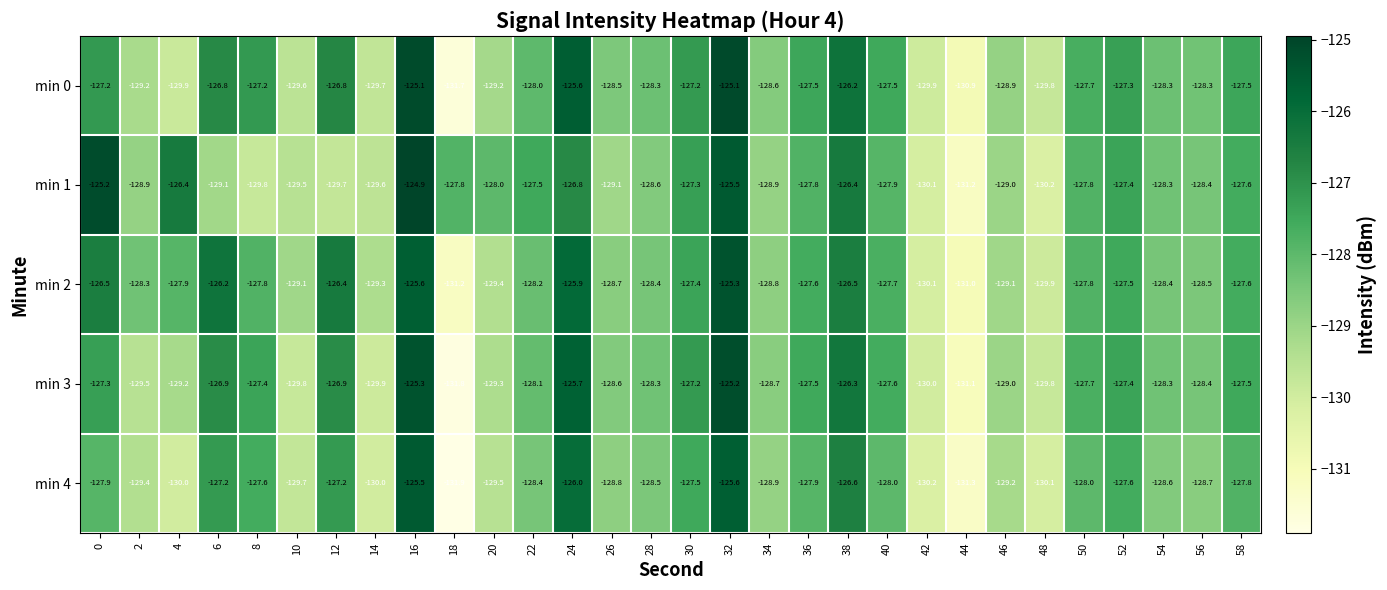

Is it true that min 4 equals -127.2 at 12?

True